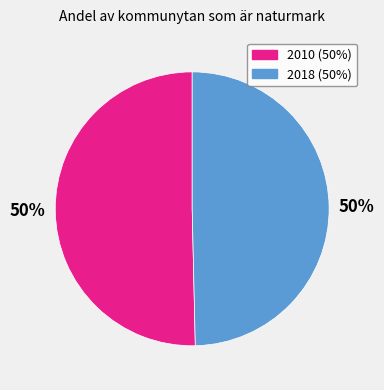

To the nearest percent, what portion does 2018 represent?

50%